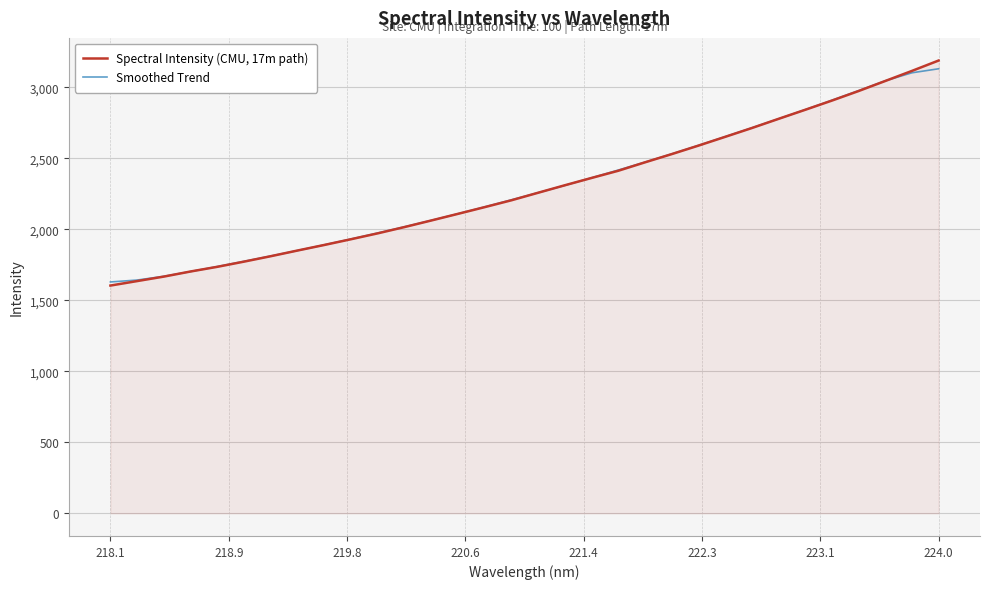

Which series has the widest spread of values?

Spectral Intensity (CMU, 17m path)